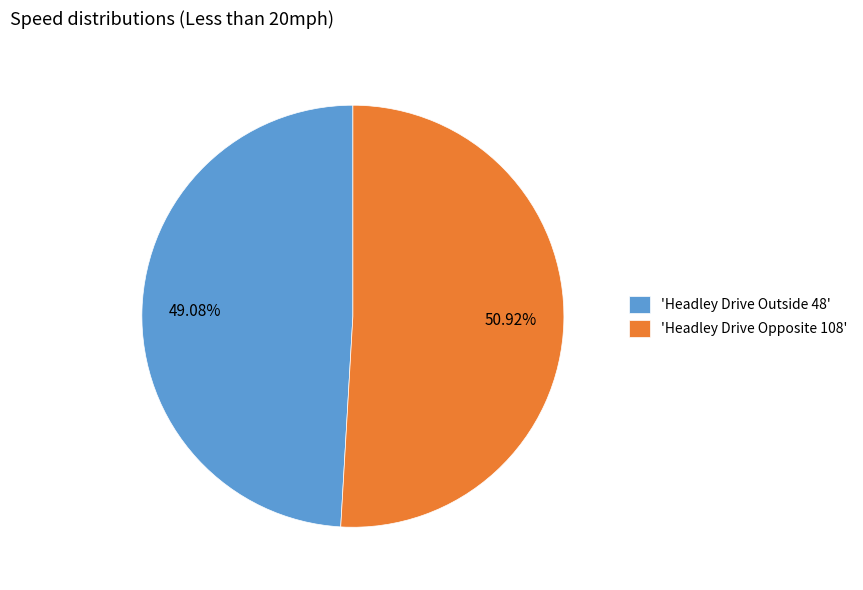

Rank the categories by value from lowest to highest.

'Headley Drive Outside 48', 'Headley Drive Opposite 108'